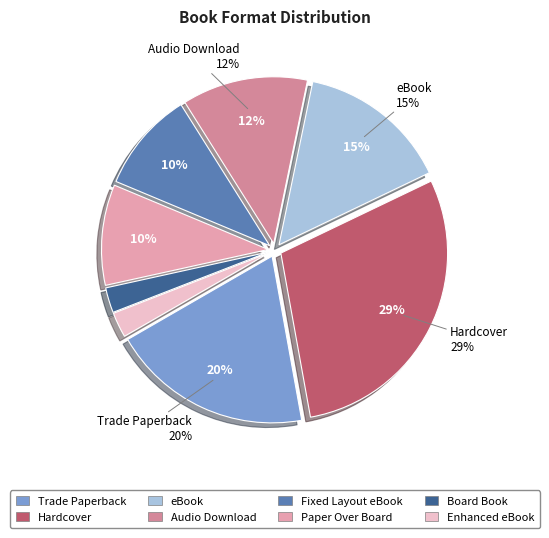

What percentage is the Hardcover slice, to the nearest percent?

29%